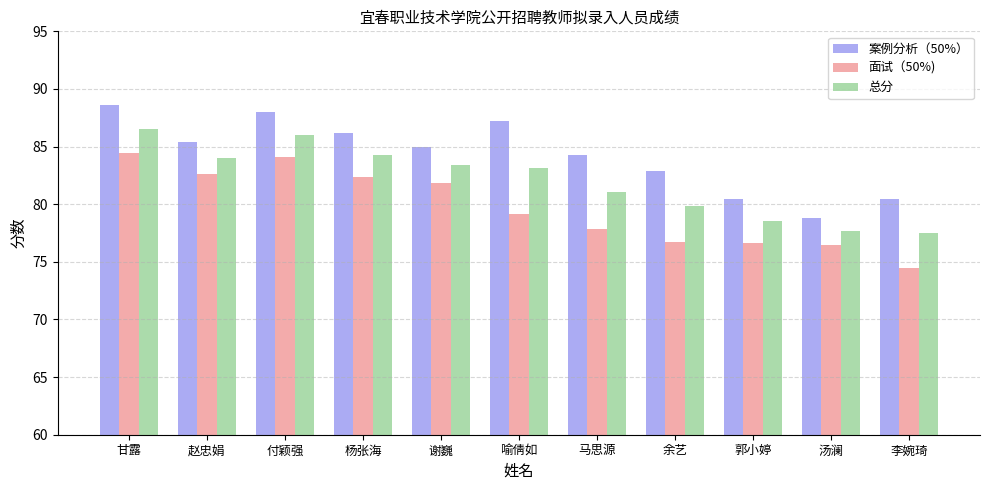

How many distinct data groups are displayed?

3